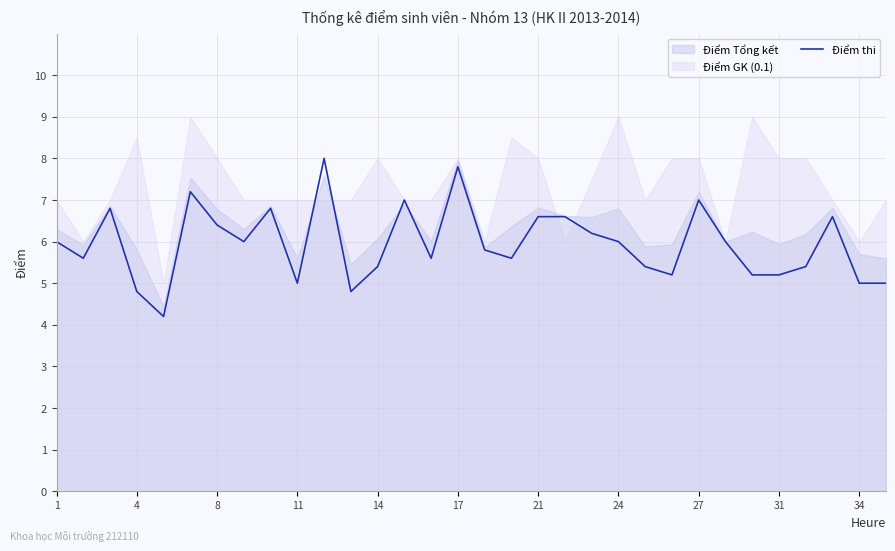

What is the difference between the maximum and minimum values?

3.8